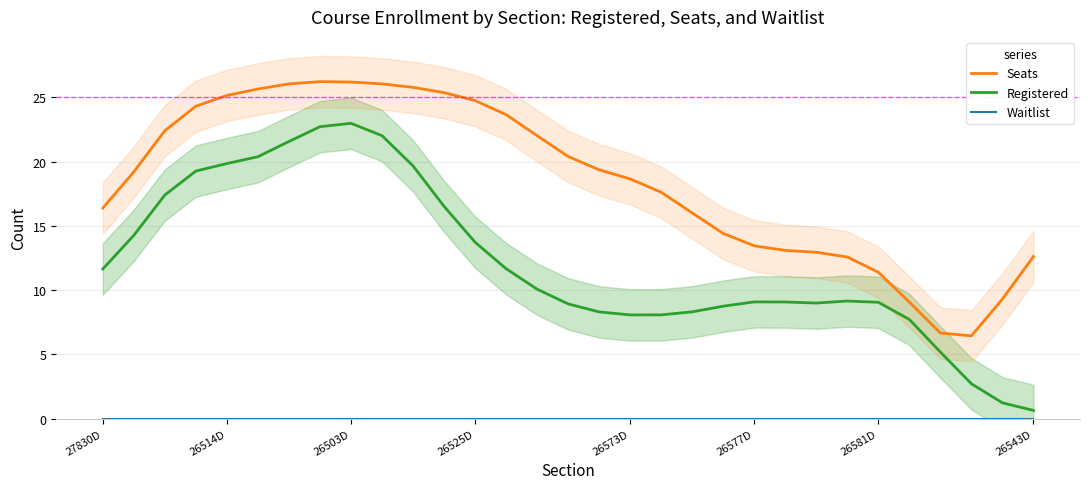

Rank the series by their maximum value, from lowest to highest.

Waitlist, Registered, Seats